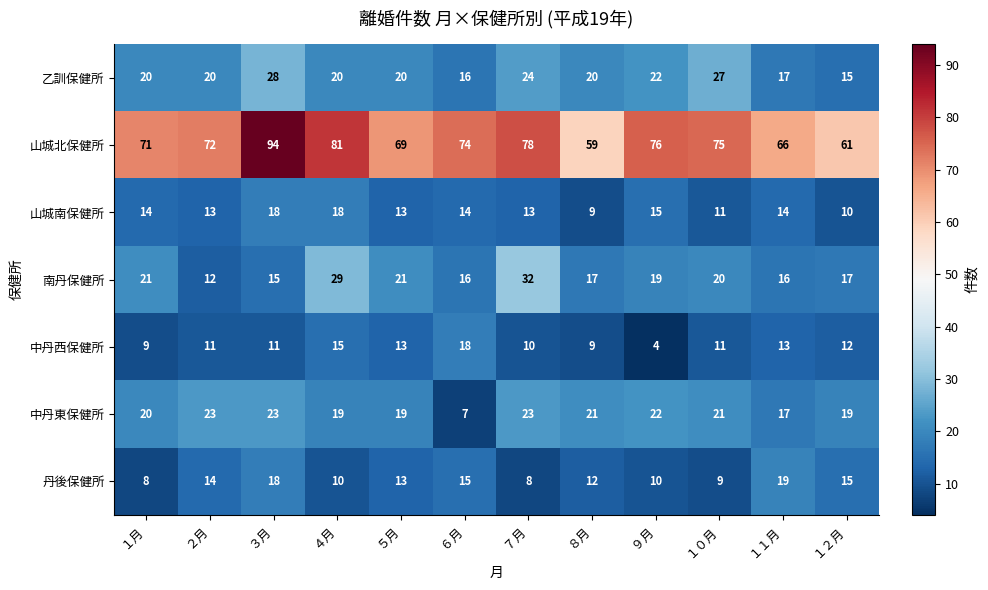

At how many categories does at least one series exceed 53?

12